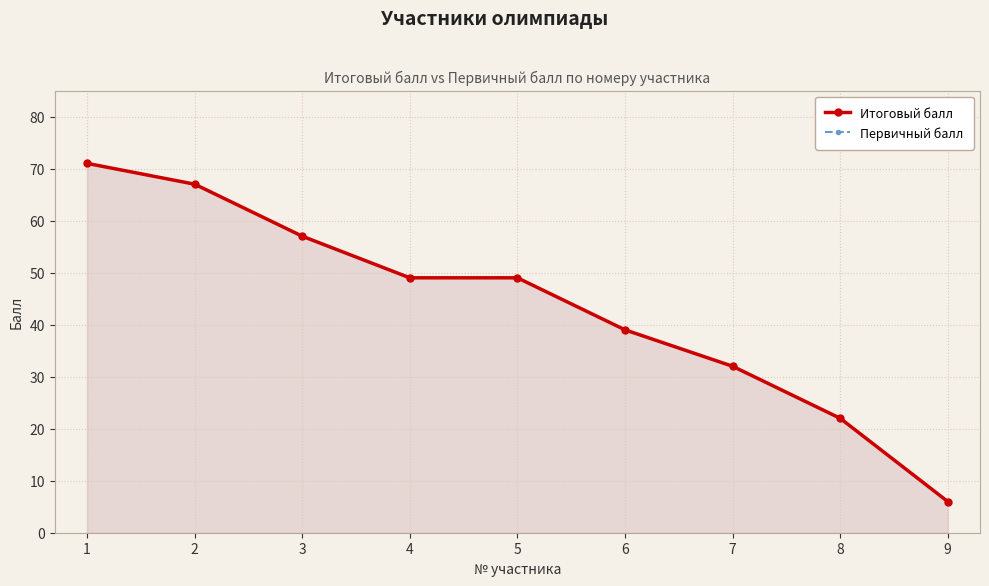

What is the sum of all Первичный балл values?

392